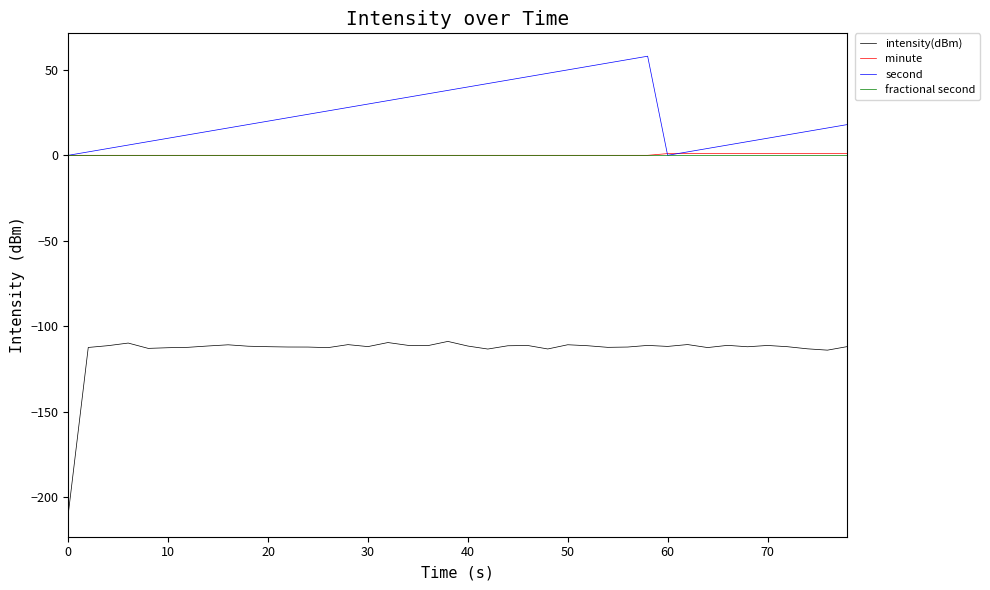

Which series has the largest total across all categories?

second